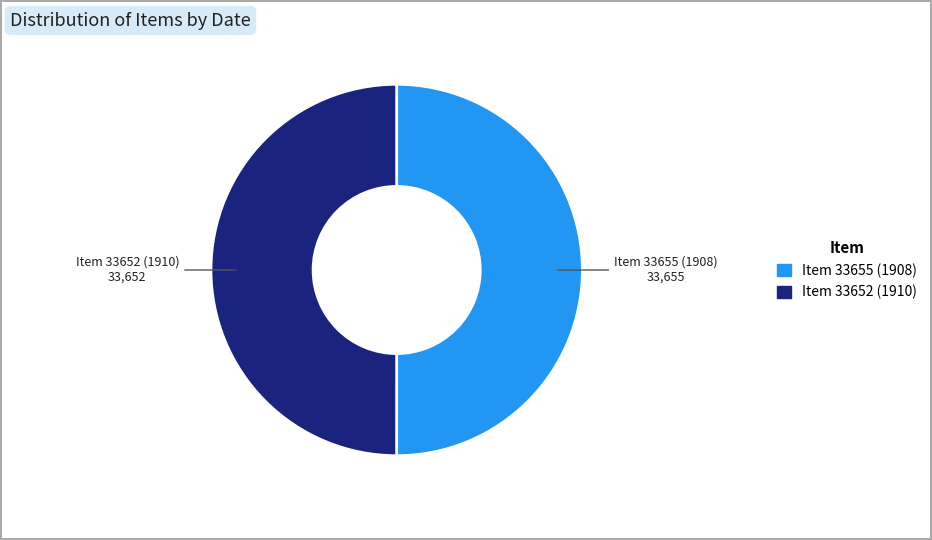

Is the sum of Item 33652 (1910) and Item 33655 (1908) greater than half?

Yes